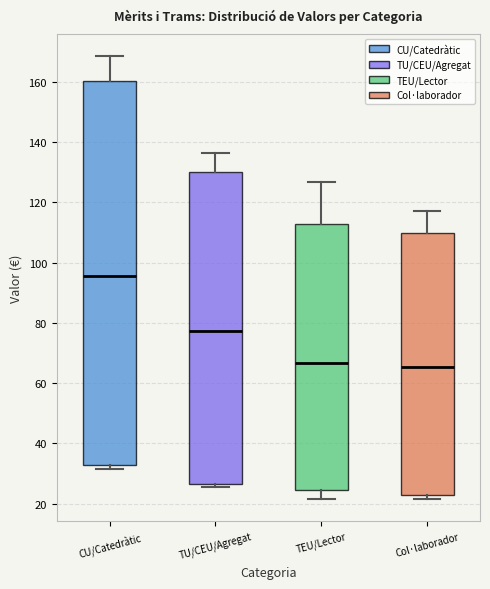

Which box's median line is the highest?

CU/Catedràtic